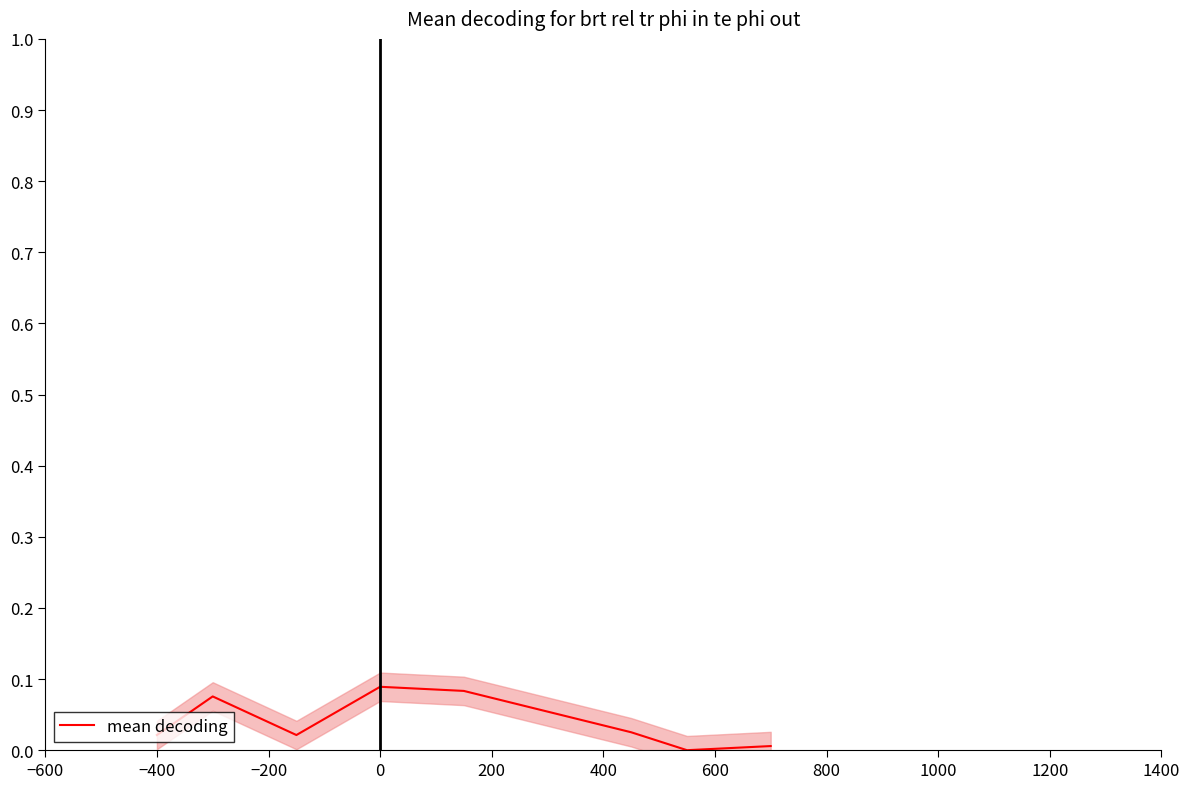

Does the chart have visible grid lines?

No